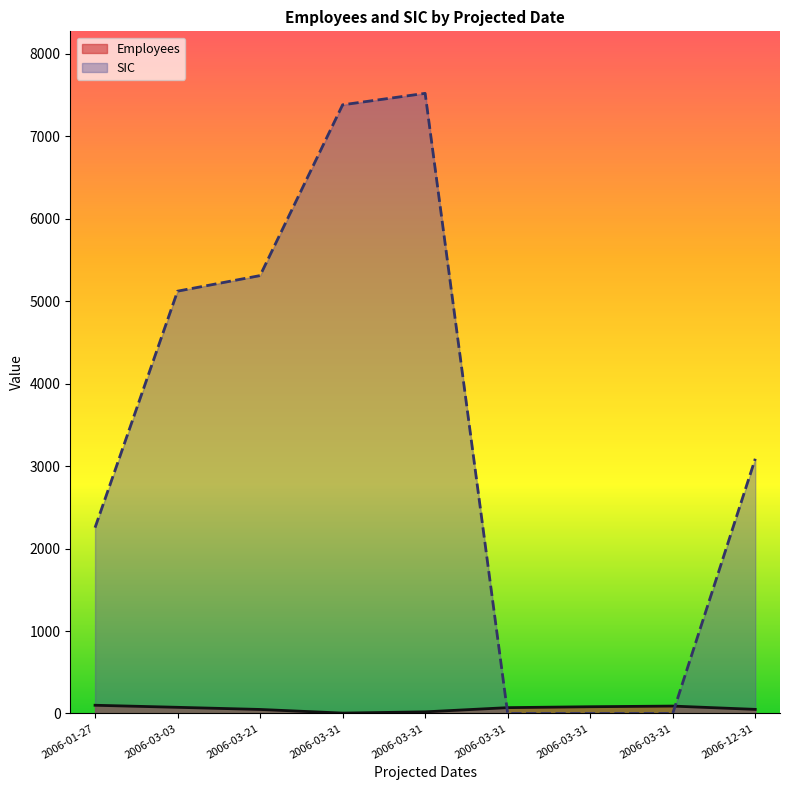

Which series has the widest spread of values?

SIC